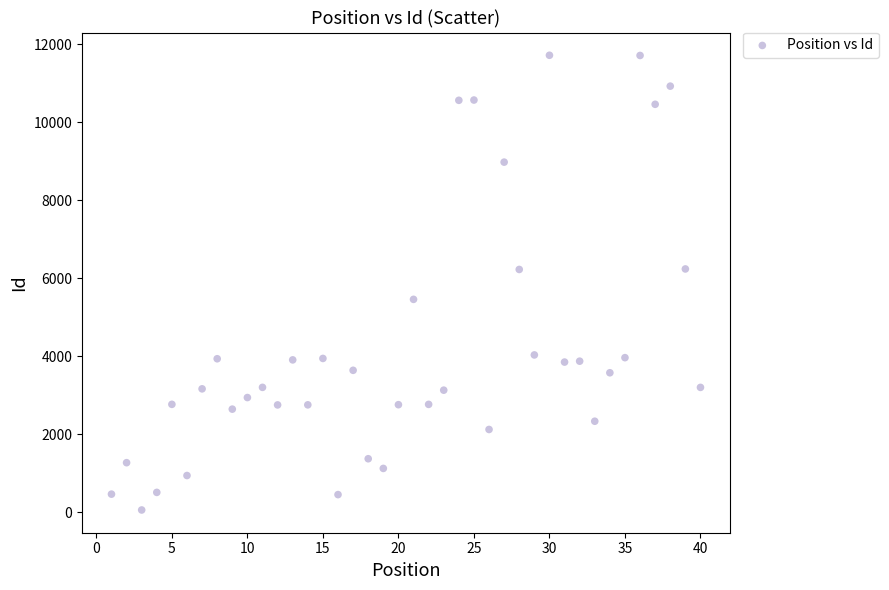

What is the range of X values (max minus min)?

39